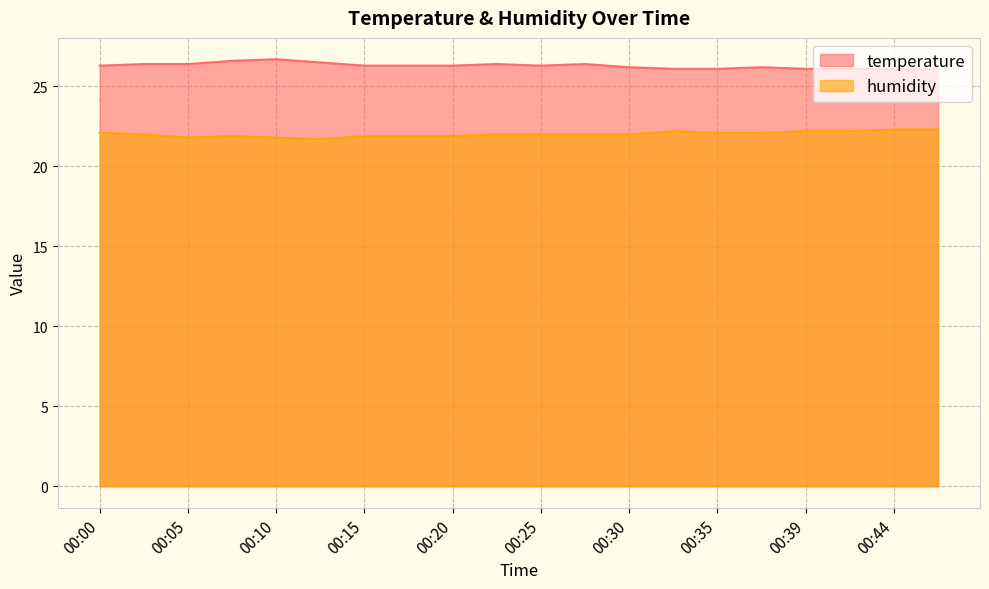

Which has a higher value, 00:15 or 00:37?

00:15